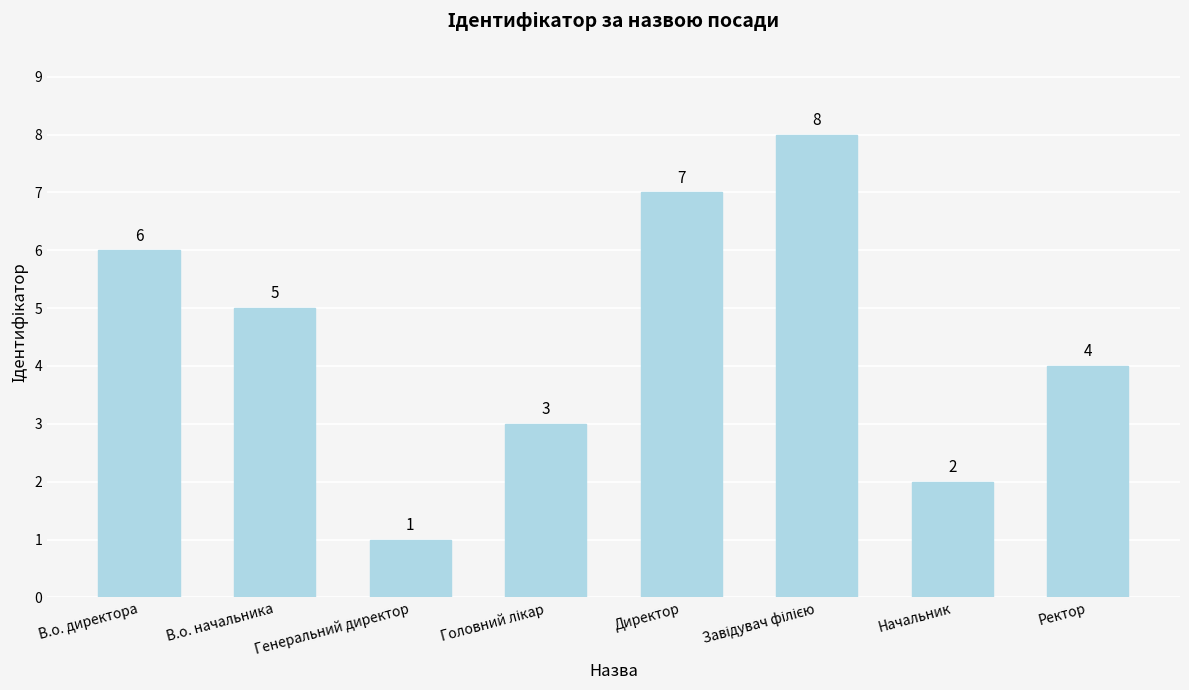

True or false: the data shows 6 at В.о. директора.

True